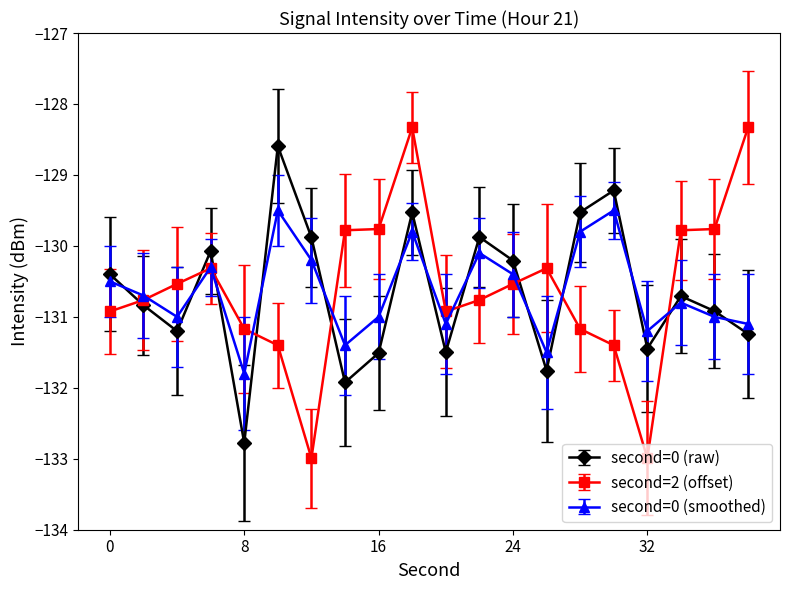

What is the maximum value shown in the chart?

-128.3